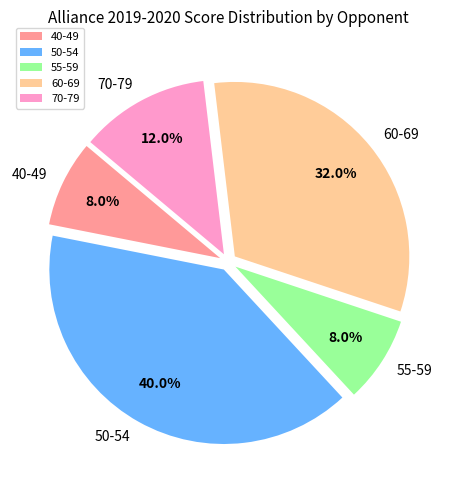

Combined, what portion of the pie is 40-49 and 50-54?

48.0%